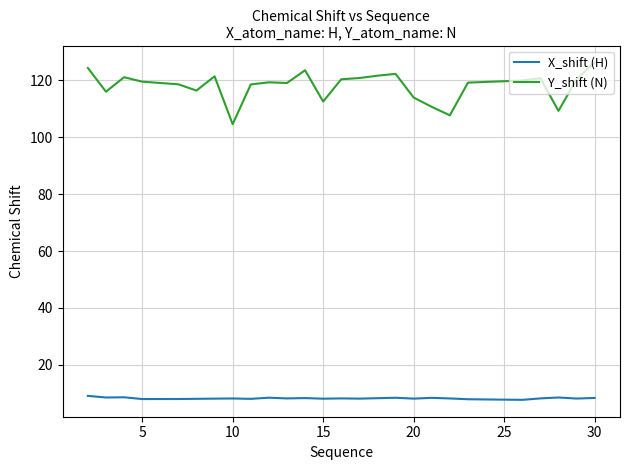

Does the chart display data point markers on the line(s)?

No